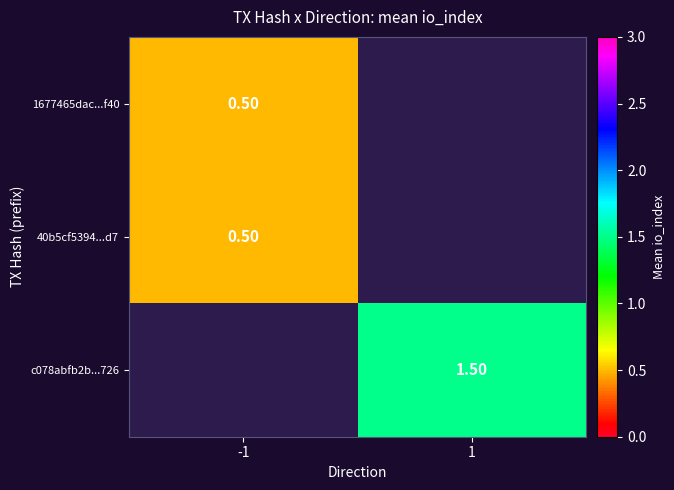

Which category has the highest value in the 1677465dac...f40 series?

-1